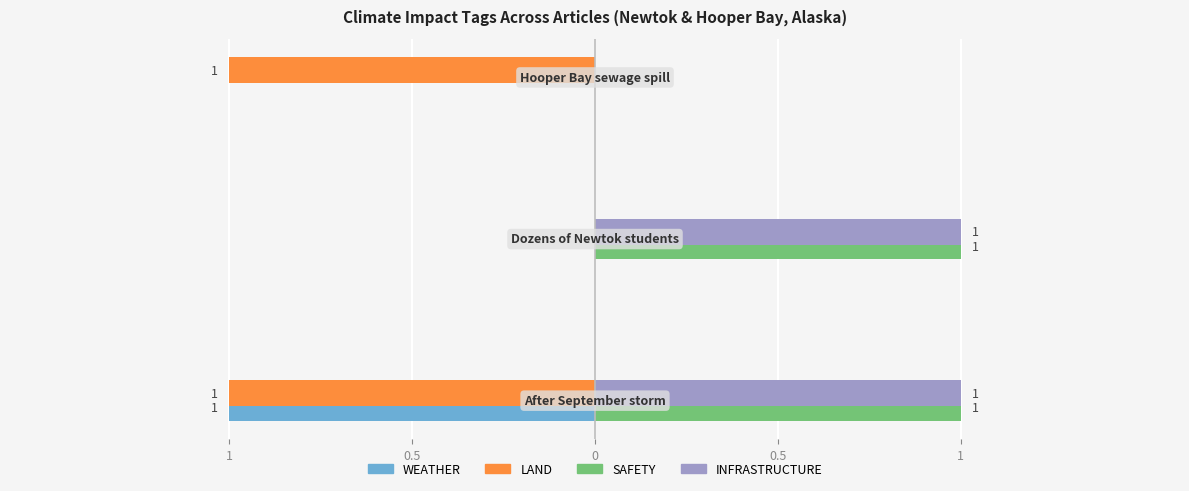

Which series has the largest range (max minus min)?

WEATHER